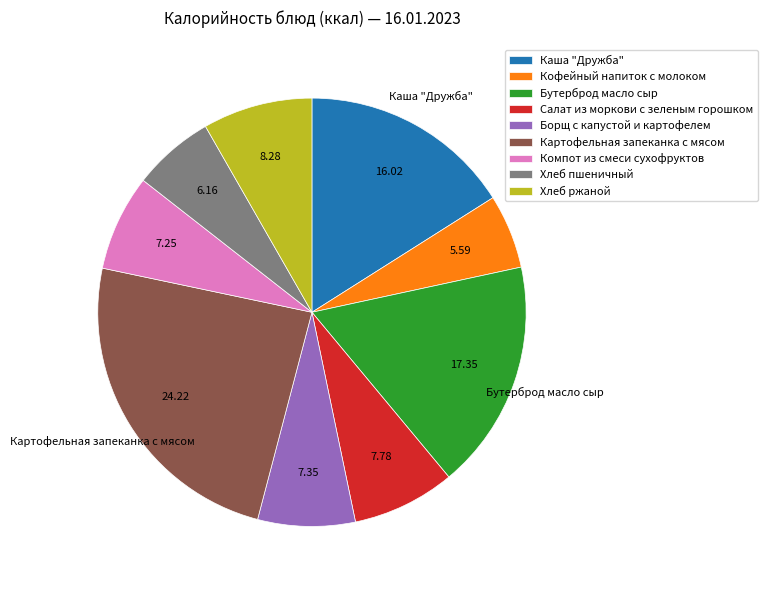

True or false: Бутерброд масло сыр accounts for 17% of the total.

True